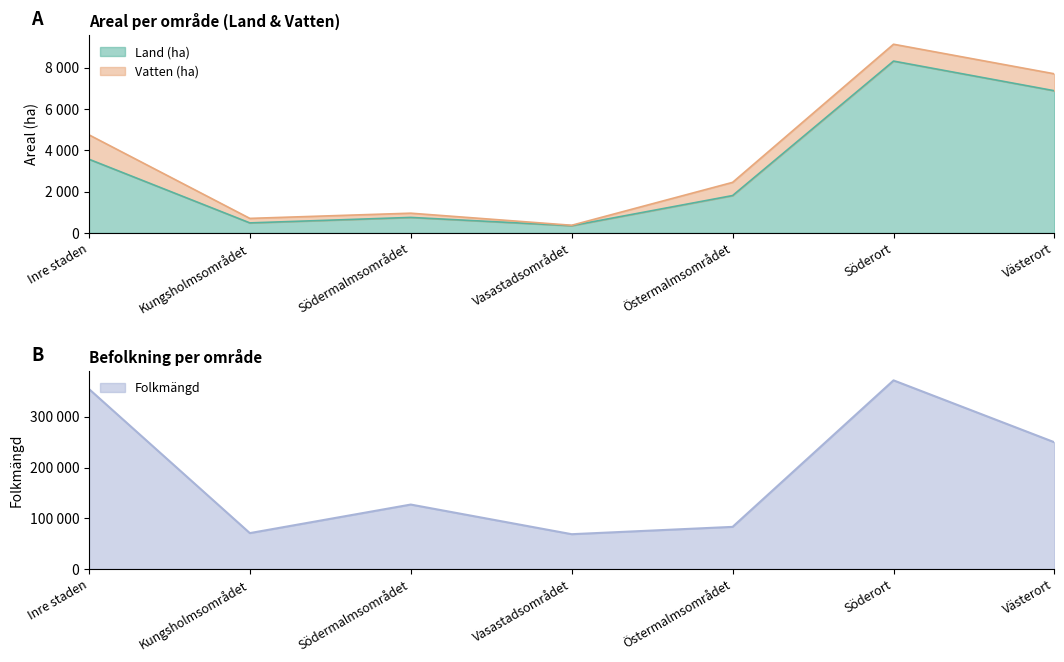

What is the label of the 7th point from the right?

Inre staden